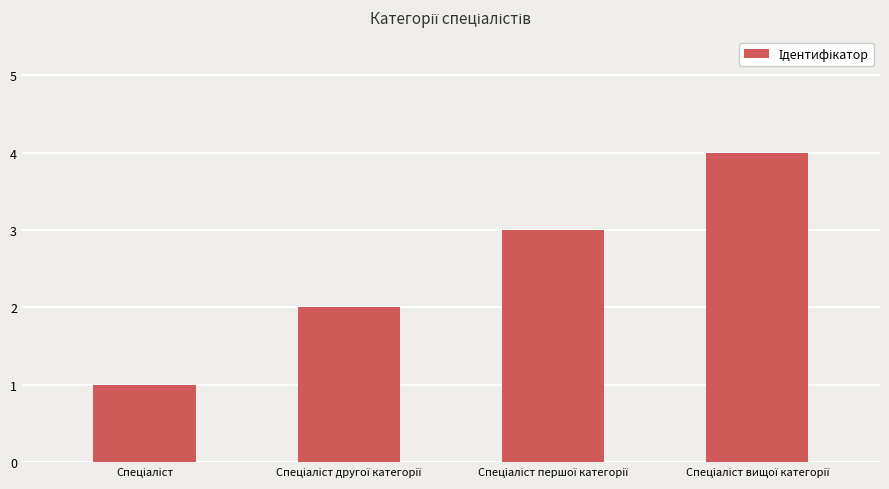

What is the difference between the maximum and minimum values?

3